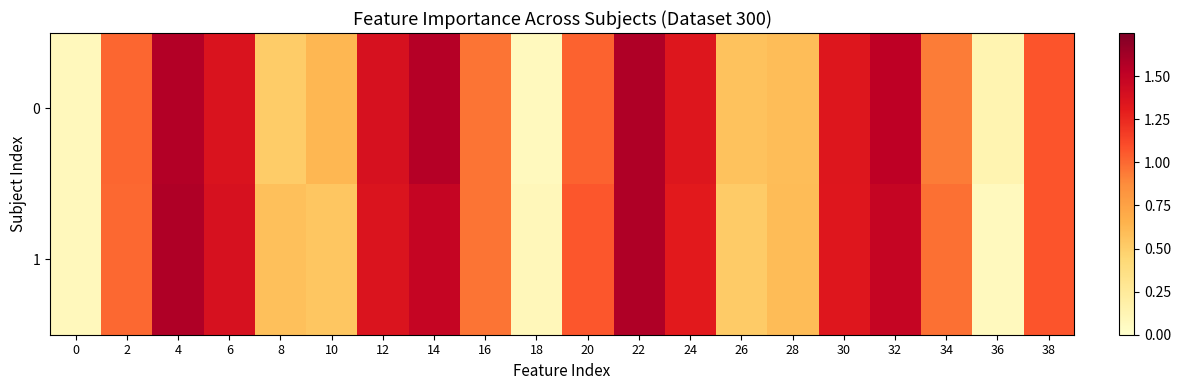

What is the greatest value displayed?

1.6